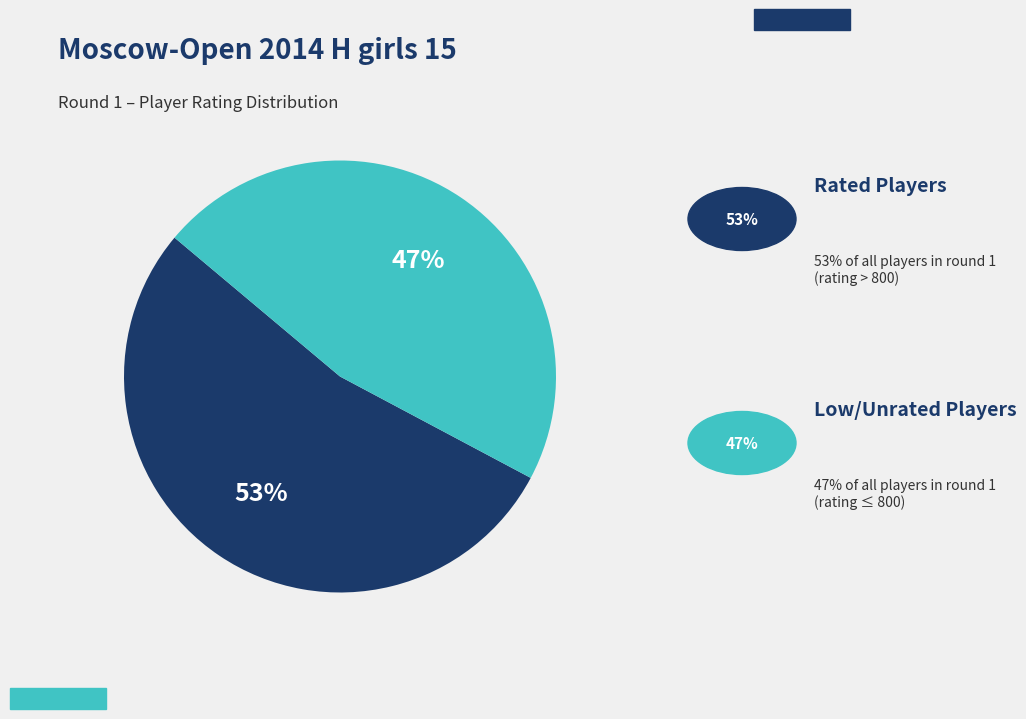

Is there any slice that represents more than half of the pie?

Yes